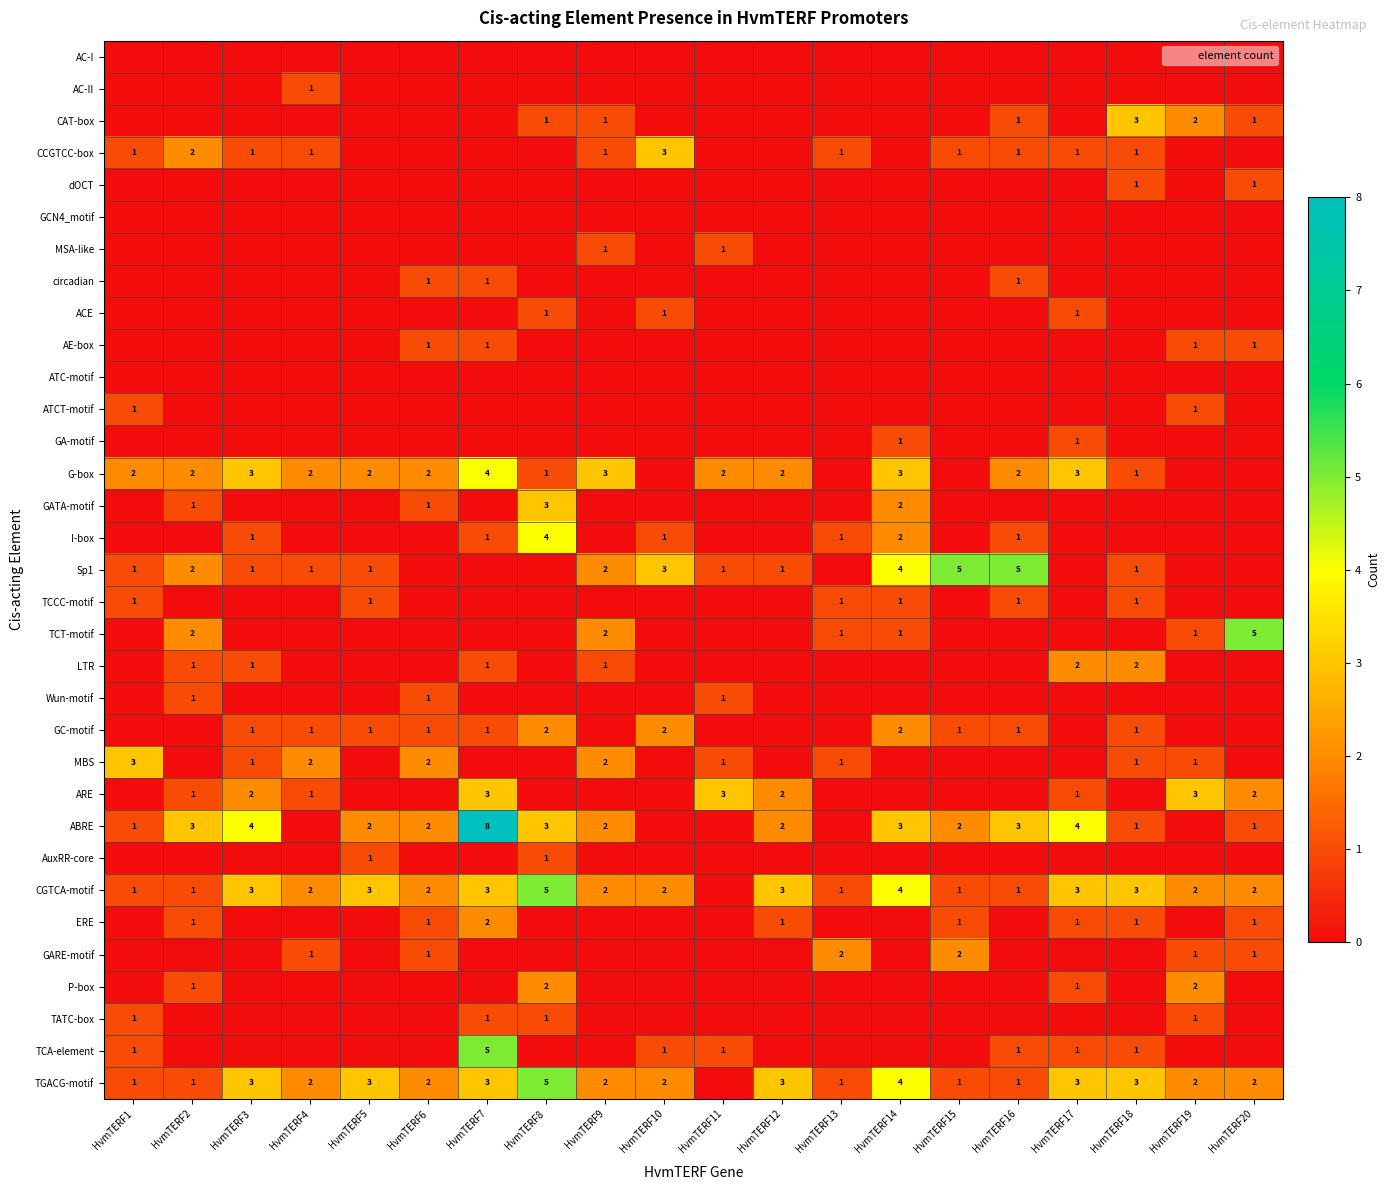

Is it true that MSA-like equals 0 at HvmTERF1?

True